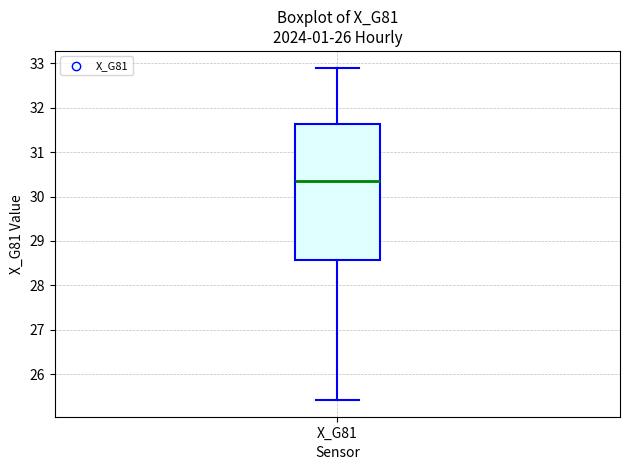

Transcribe this box plot: give where the median line is, the range the box spans, and where the two whiskers end, as read against the y-axis. The values are not printed on the chart, so give them approximately, as read against the axis.

median 30.4, box 28.6 to 31.6, whiskers 25.4 to 32.9